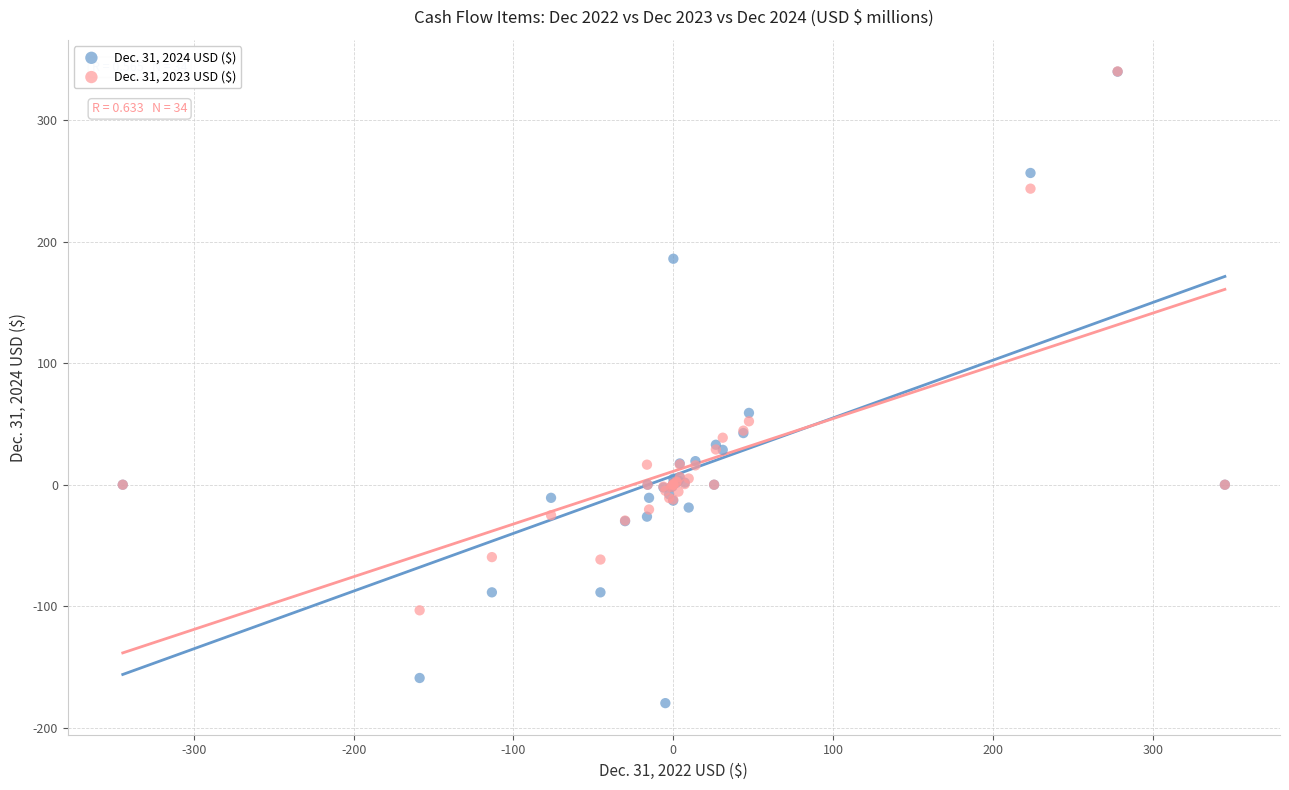

Across all series, what Y value is closest to 80?

59.1